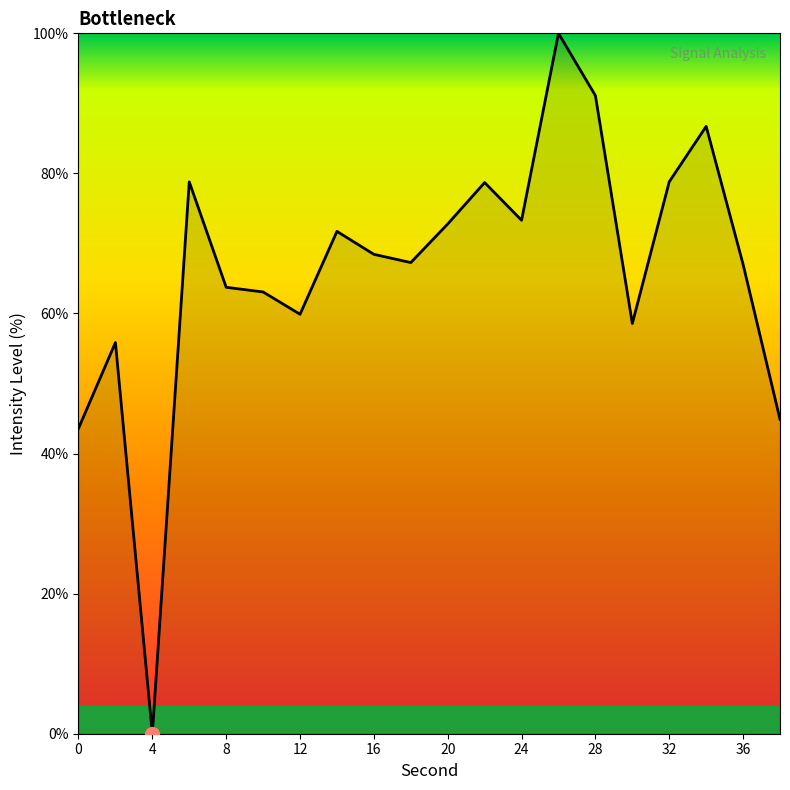

How many values are below 68?

10